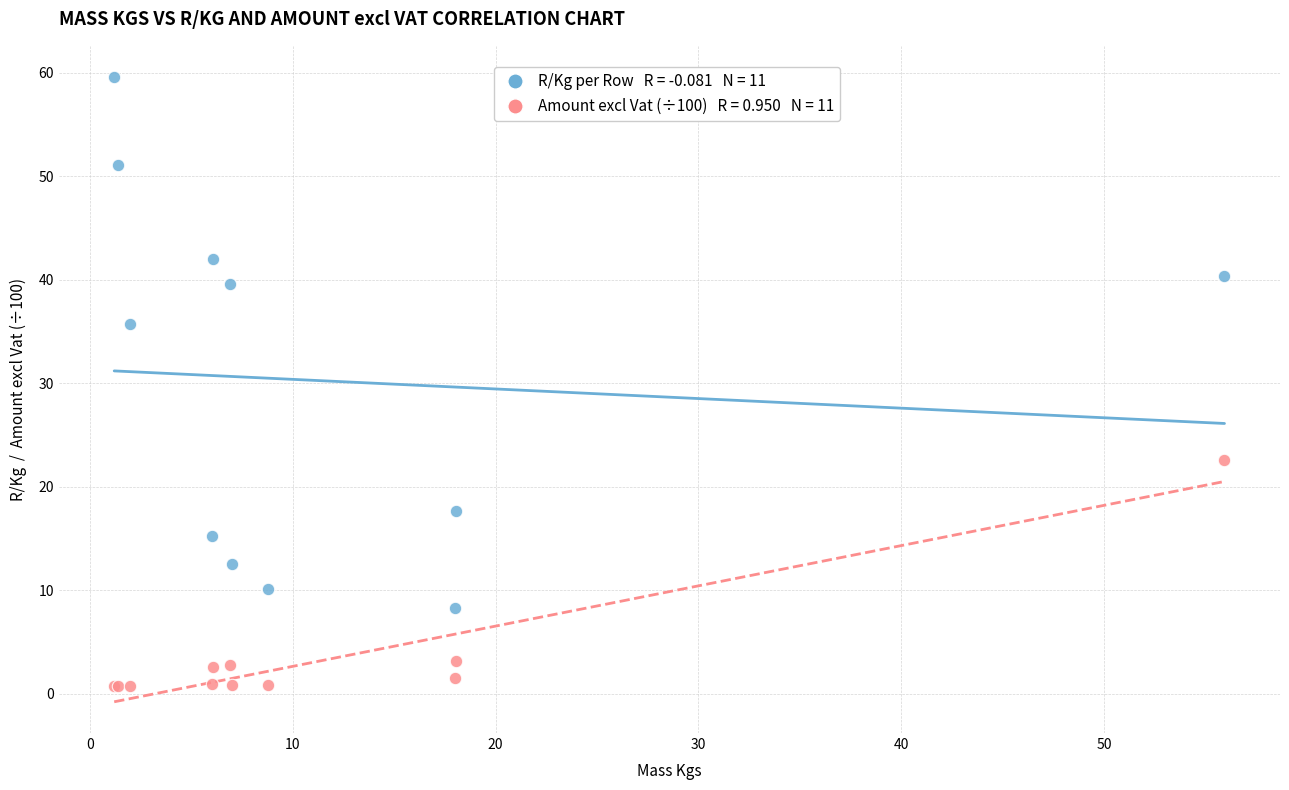

Across all series, what Y value is closest to 30?

35.7